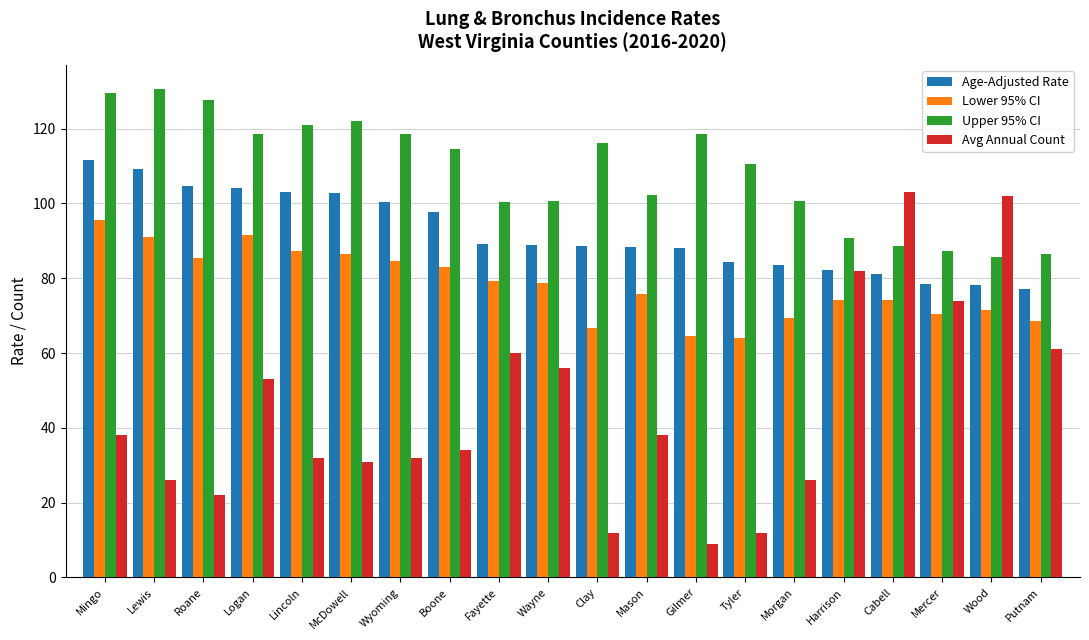

List the series in order of their peak value, highest first.

Upper 95% CI, Age-Adjusted Rate, Avg Annual Count, Lower 95% CI